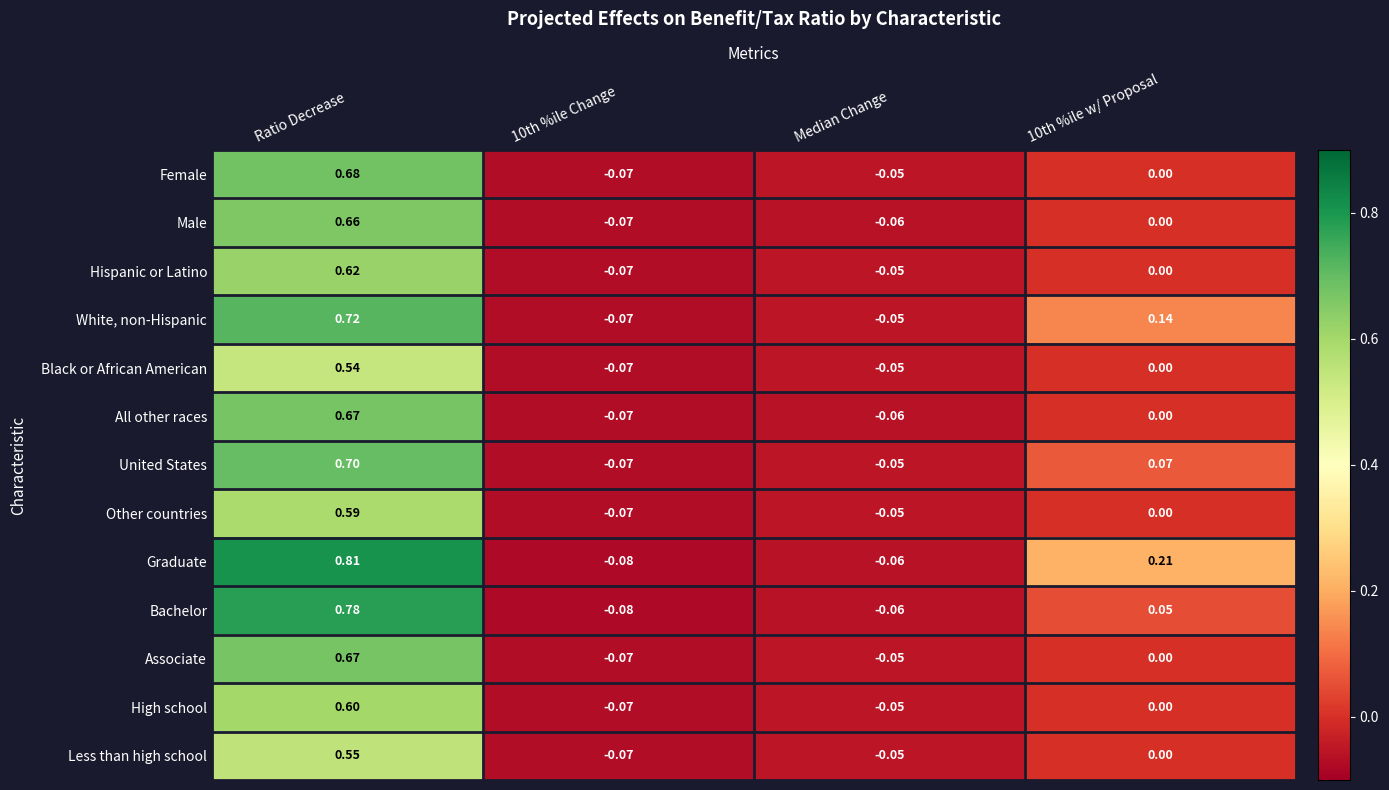

How many data points does each series have?

4